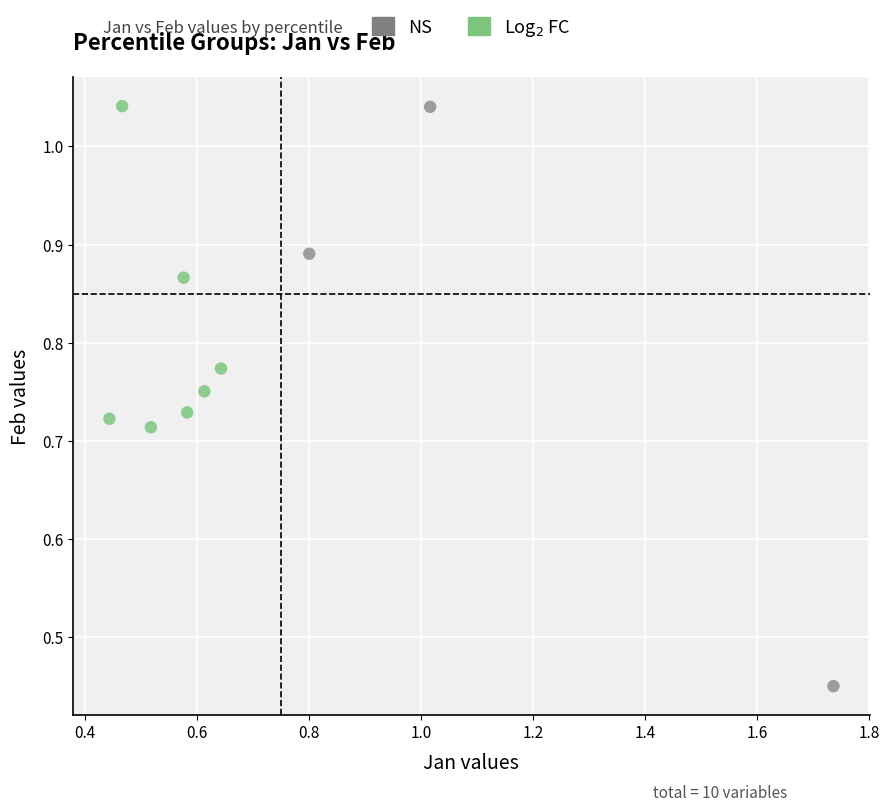

Which series reaches the minimum Y coordinate?

NS